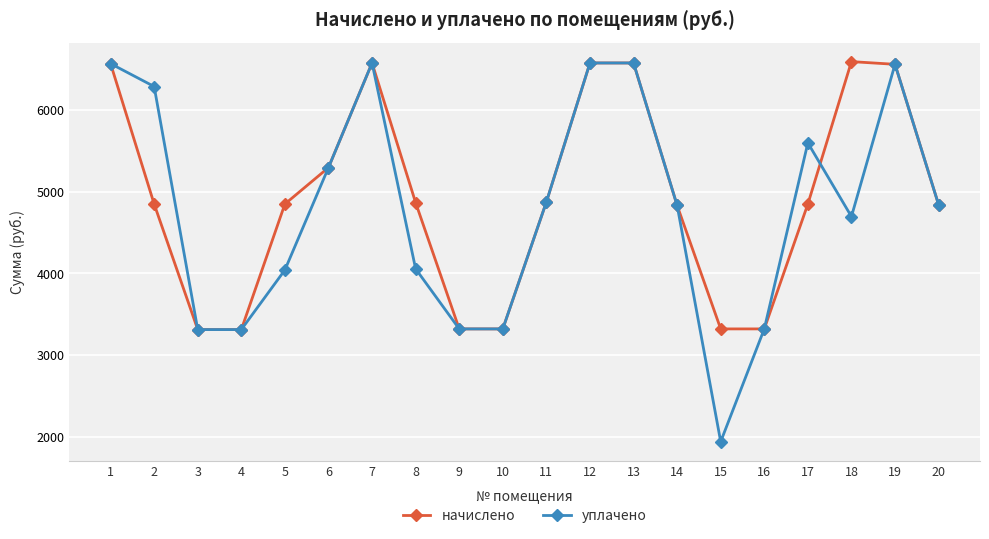

What is the value of the уплачено point at the 5th from the left?

4043.4